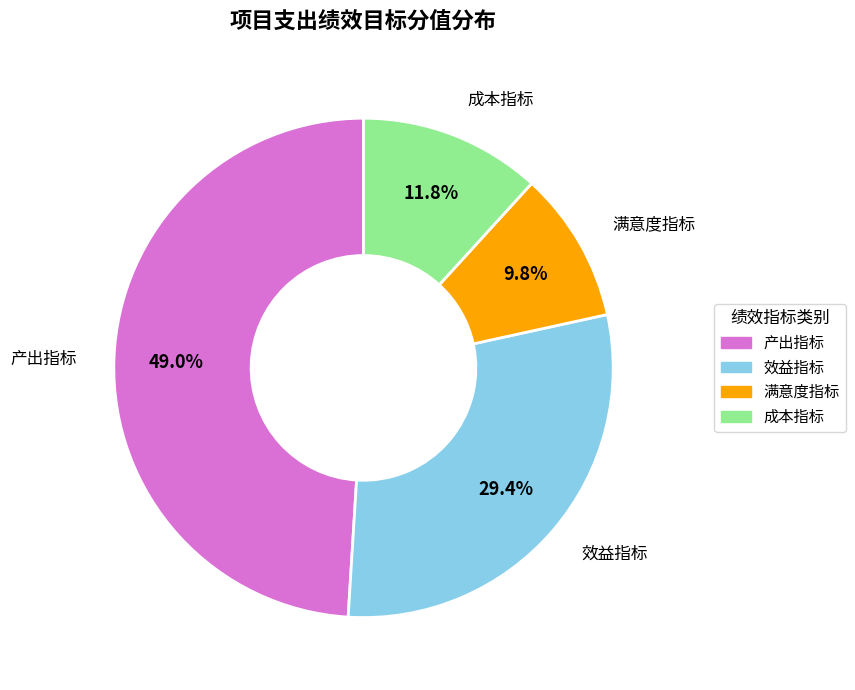

Which slice is the smallest?

满意度指标